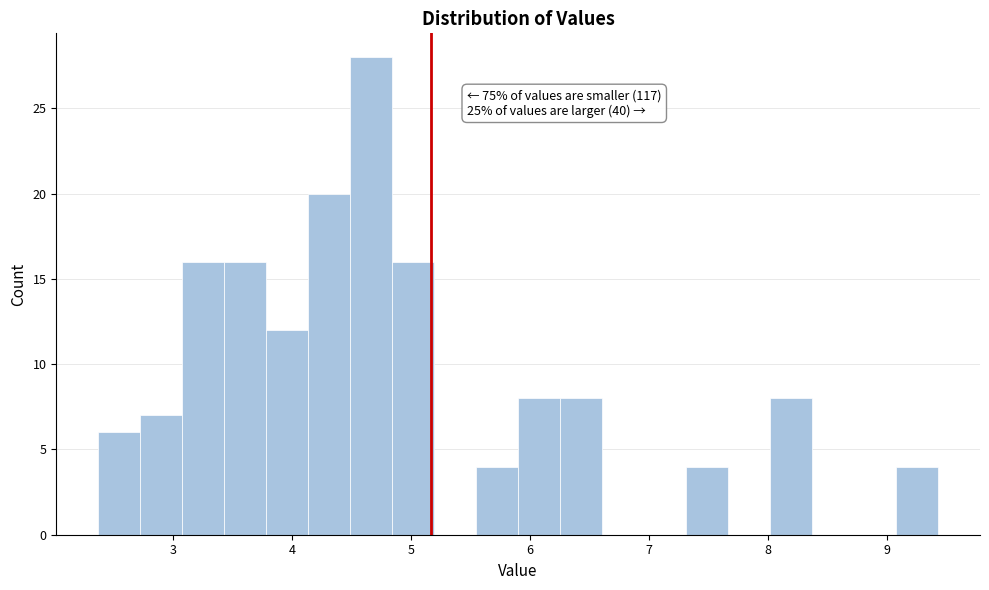

Around what value on the x-axis is the tallest bar? Give the approximate position of its centre, as read against the axis.

4.7